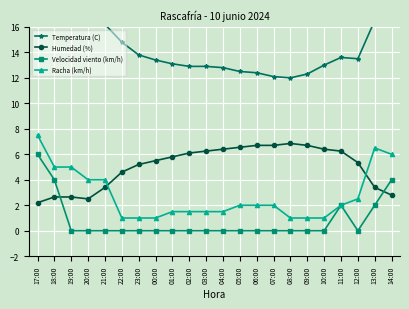

How many values in the Temperatura (C) series are below 13?

8